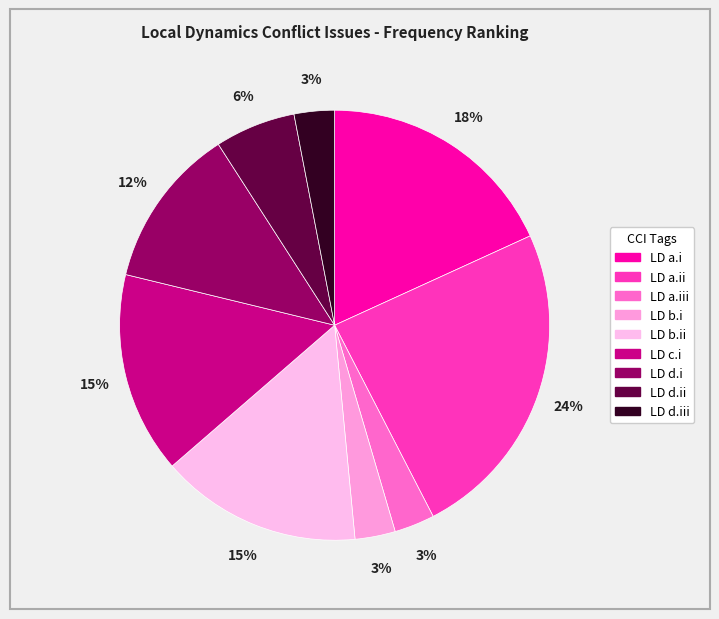

How many segments does this pie chart have?

9